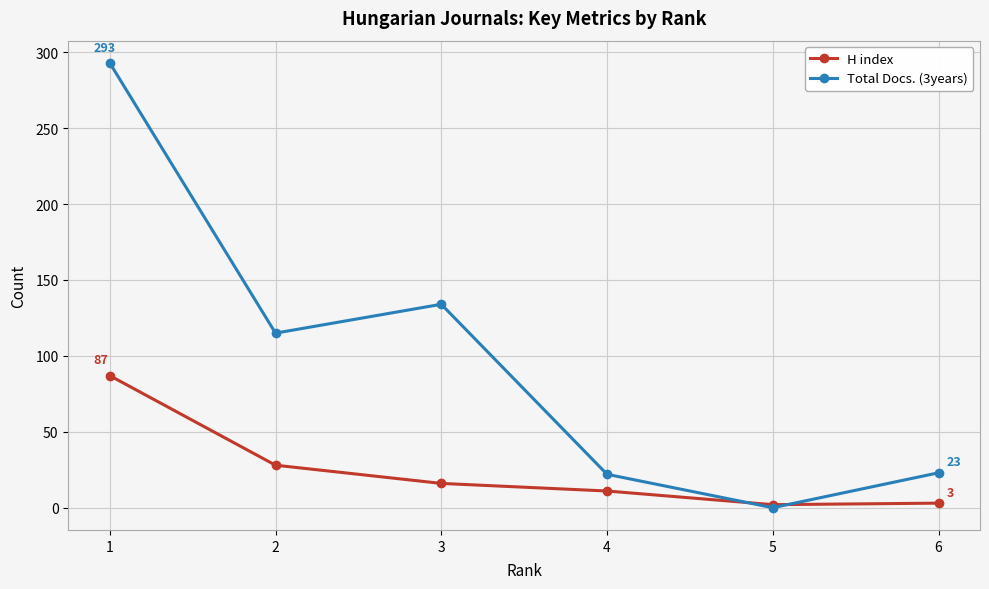

What is the spread (max minus min) of values at 1?

206